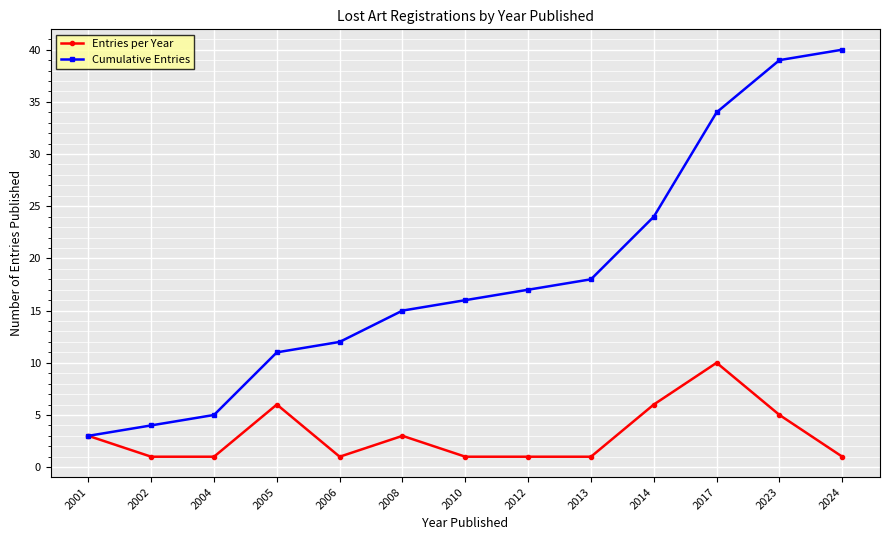

Reading left to right, what are all the values shown in this chart?

Entries per Year: 3	1	1	6	1	3	1	1	1	6	10	5	1
Cumulative Entries: 3	4	5	11	12	15	16	17	18	24	34	39	40